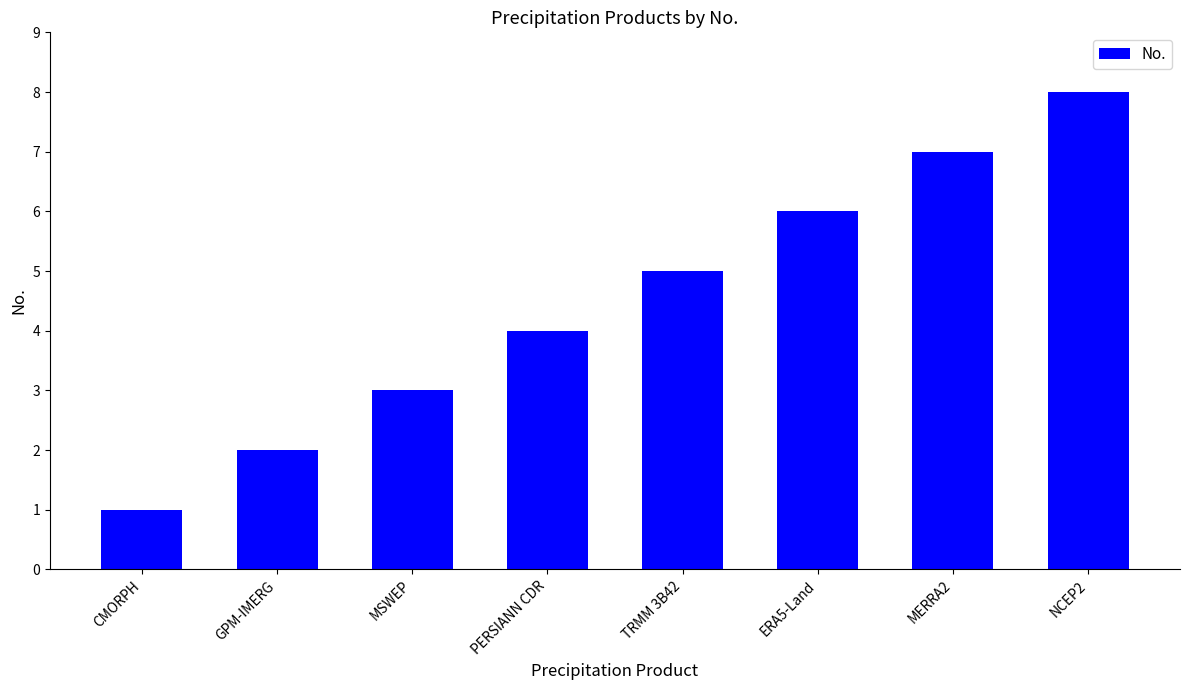

The chart shows a value of 9 at ERA5-Land. True or false?

False